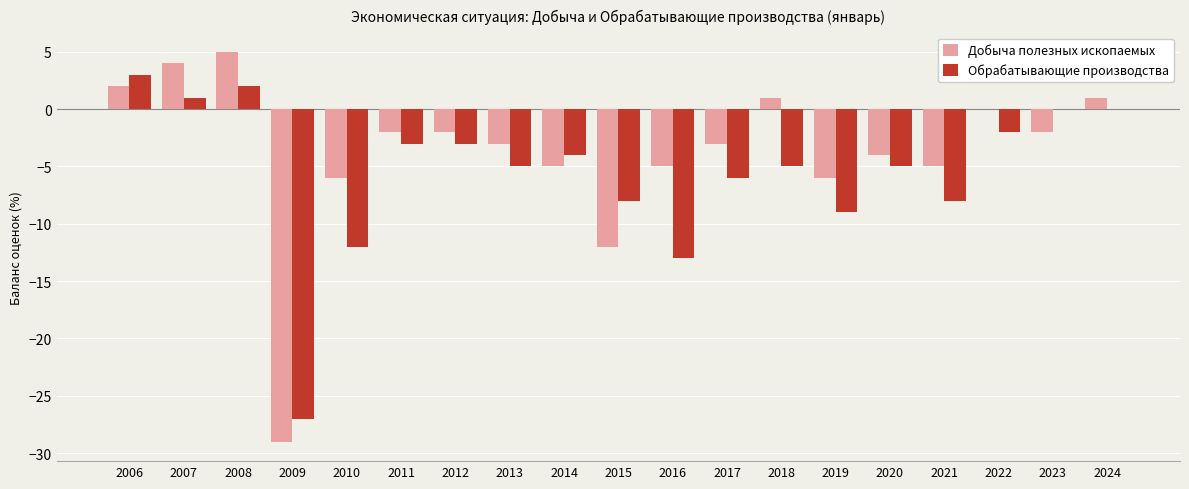

What is the maximum value shown in the chart?

5